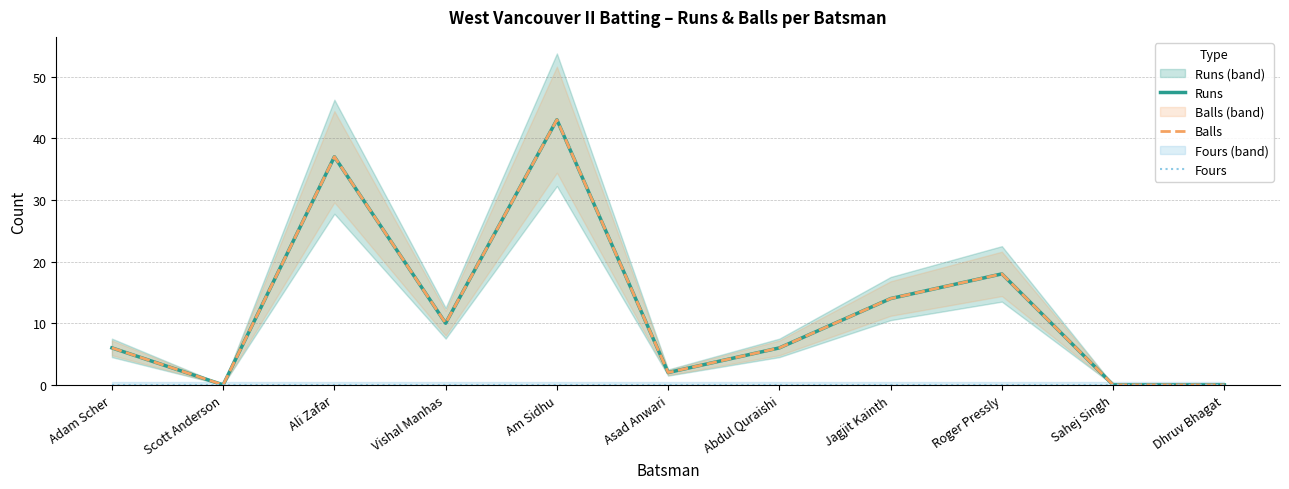

True or false: Balls and Runs cross at least once.

False